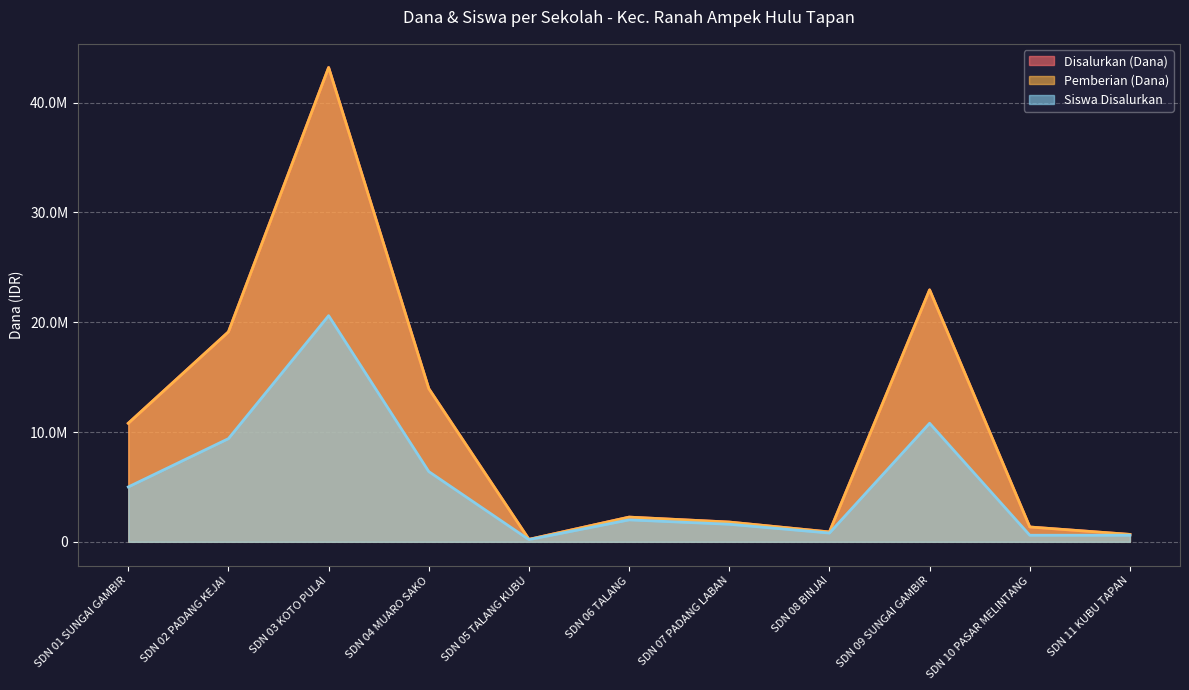

What is the difference between the highest and lowest values at SDN 07 PADANG LABAN?

200000